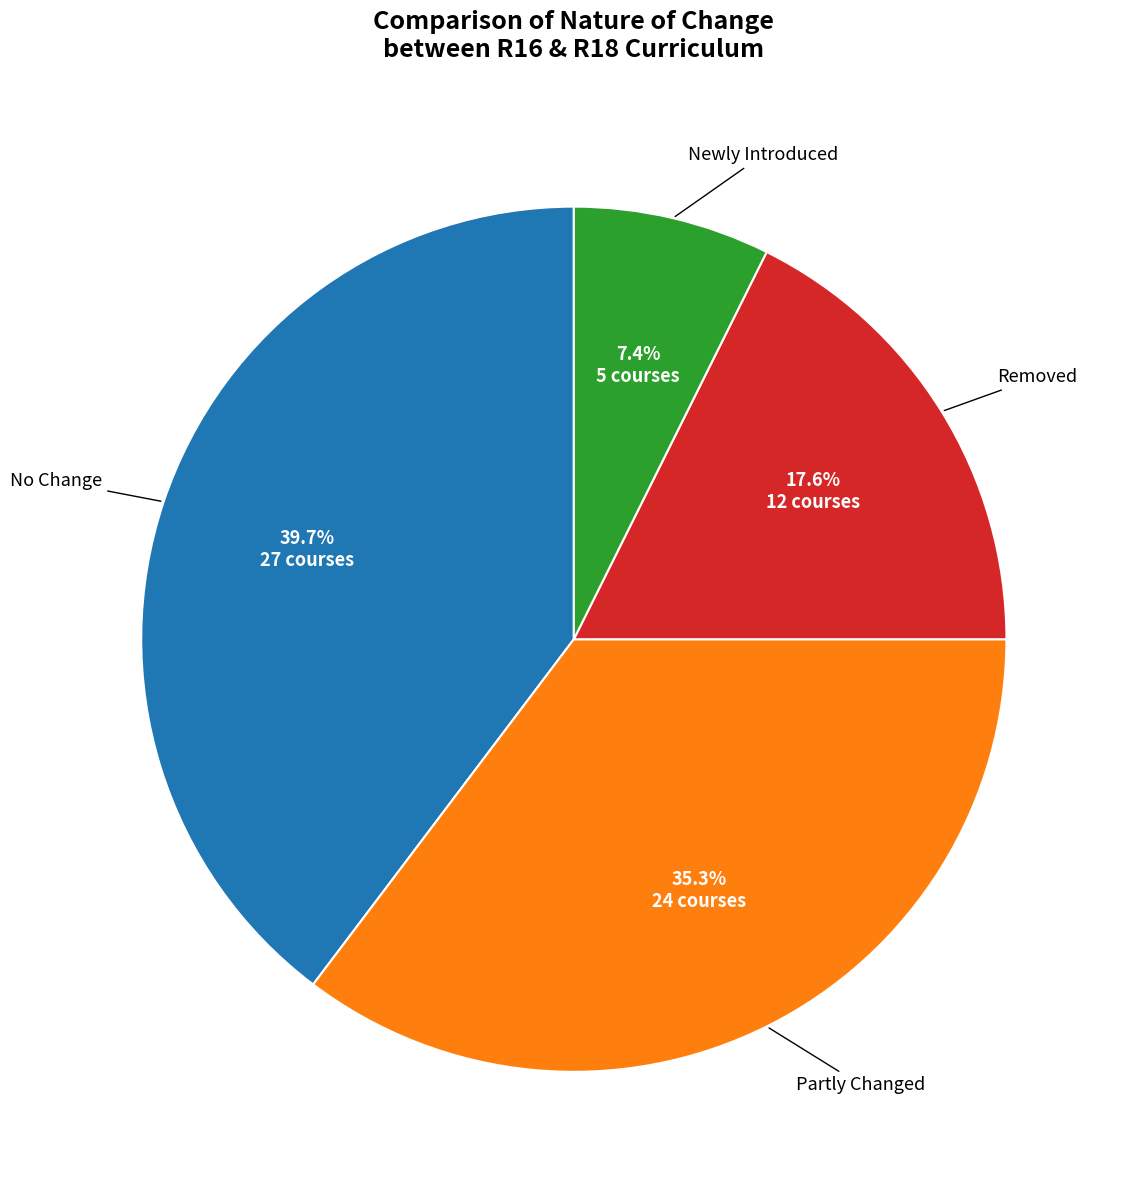

To the nearest percent, what is the average slice percentage?

25%